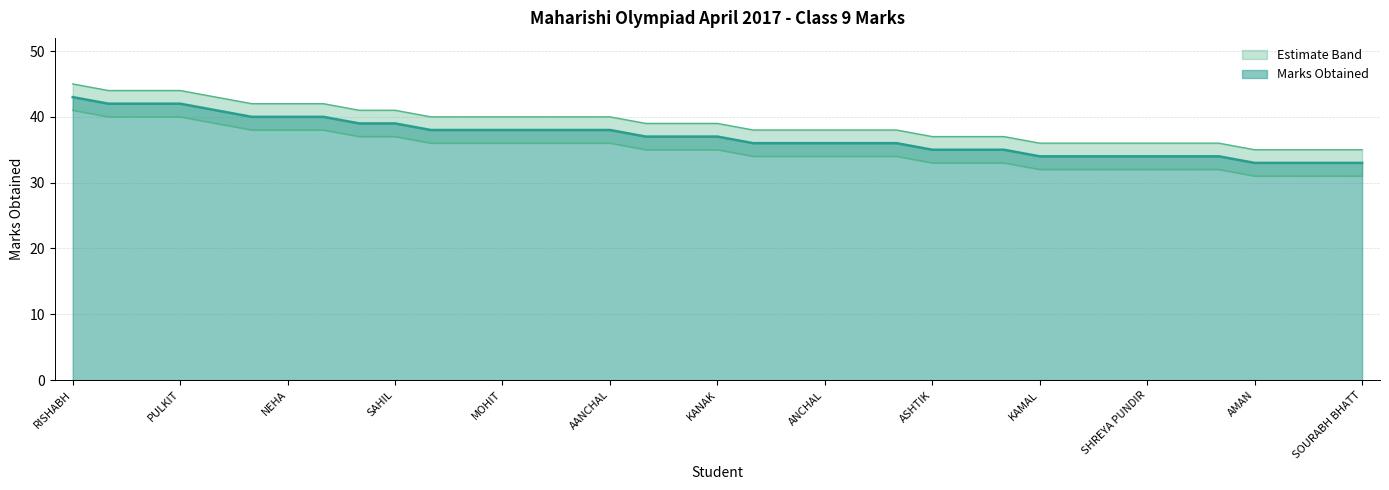

True or false: Marks Obtained has more than 2 interior local peaks.

False